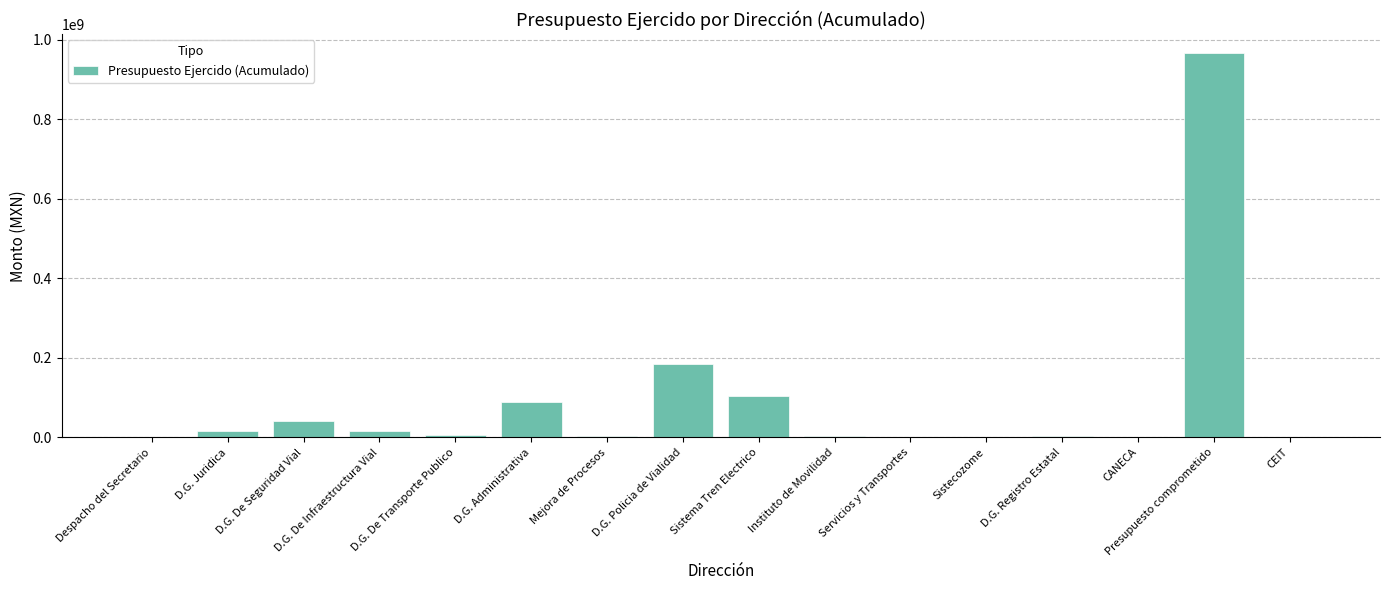

Between CEIT and D.G. Policia de Vialidad, which is larger?

D.G. Policia de Vialidad